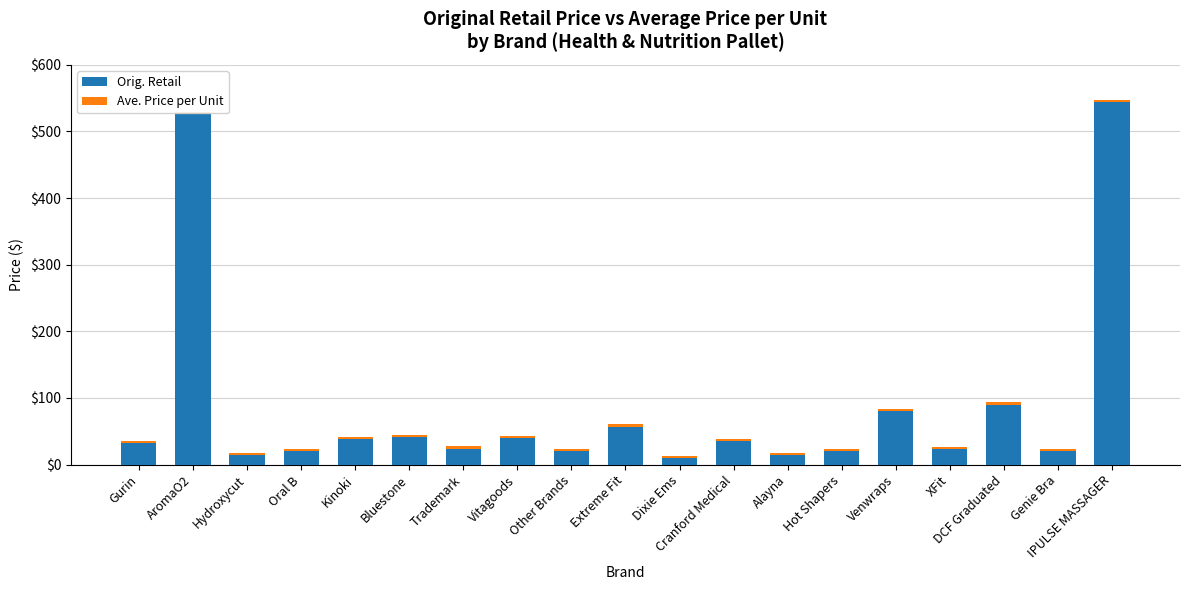

Is it true that Orig. Retail equals 57.0 at Extreme Fit?

True